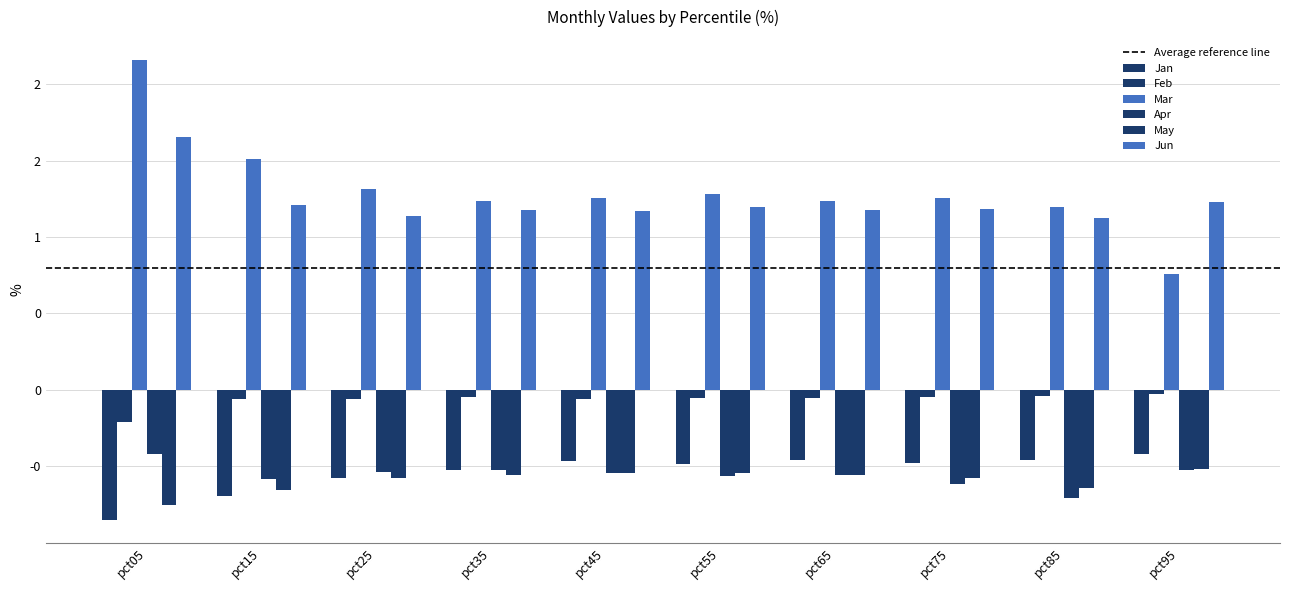

Are the bars grouped side by side (vs. stacked)?

Yes